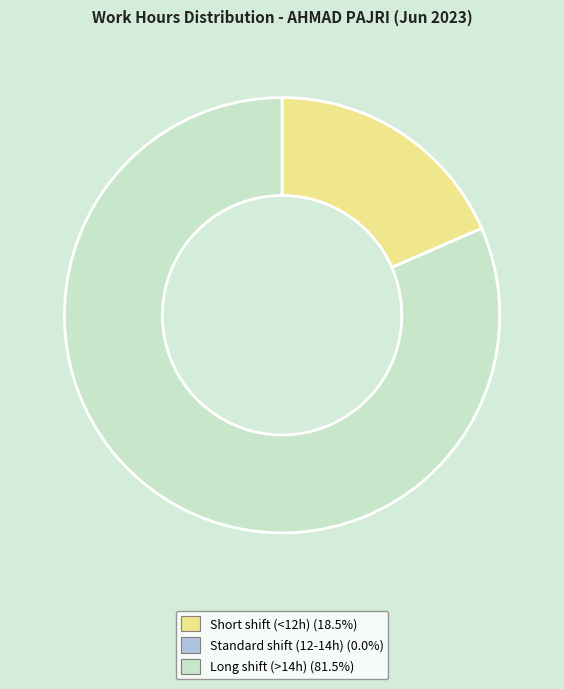

Is there a majority slice in this chart?

Yes